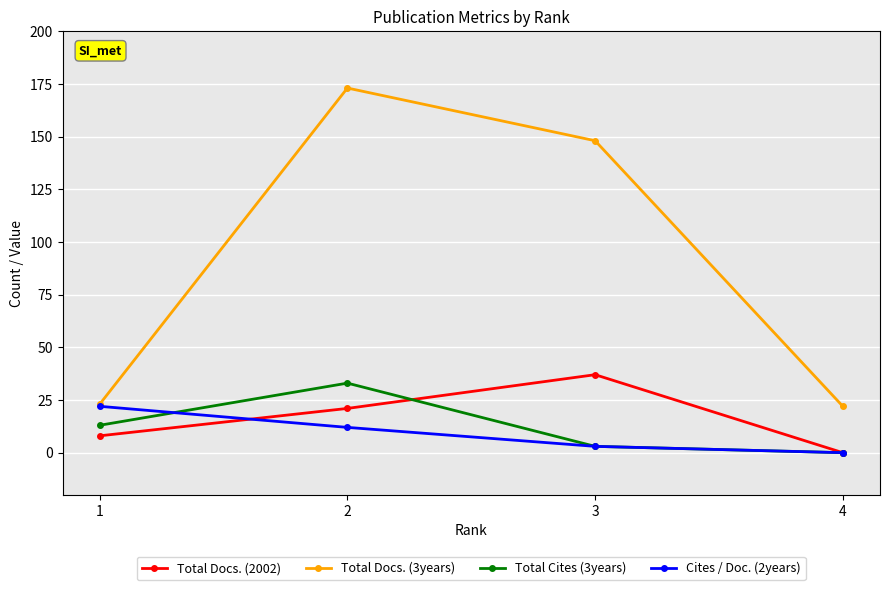

True or false: Cites / Doc. (2years) and Total Cites (3years) intersect in this chart.

True